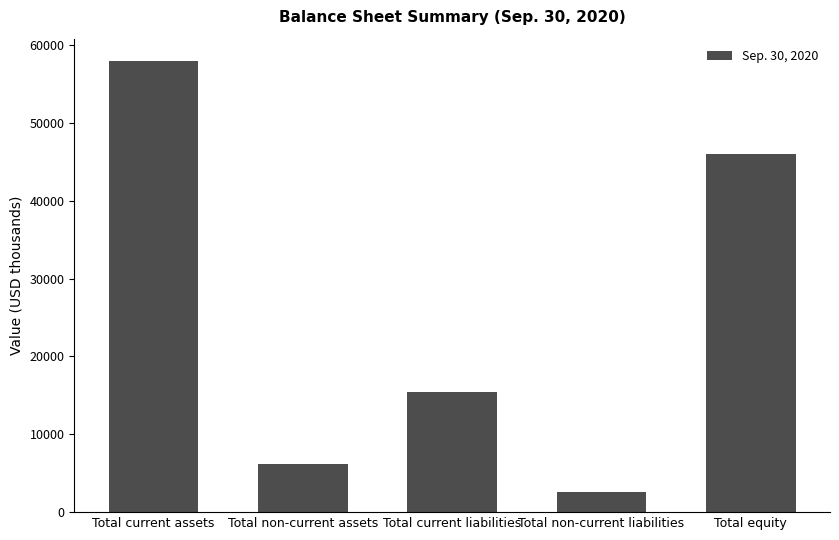

Which label corresponds to the smallest value in the chart?

Total non-current liabilities